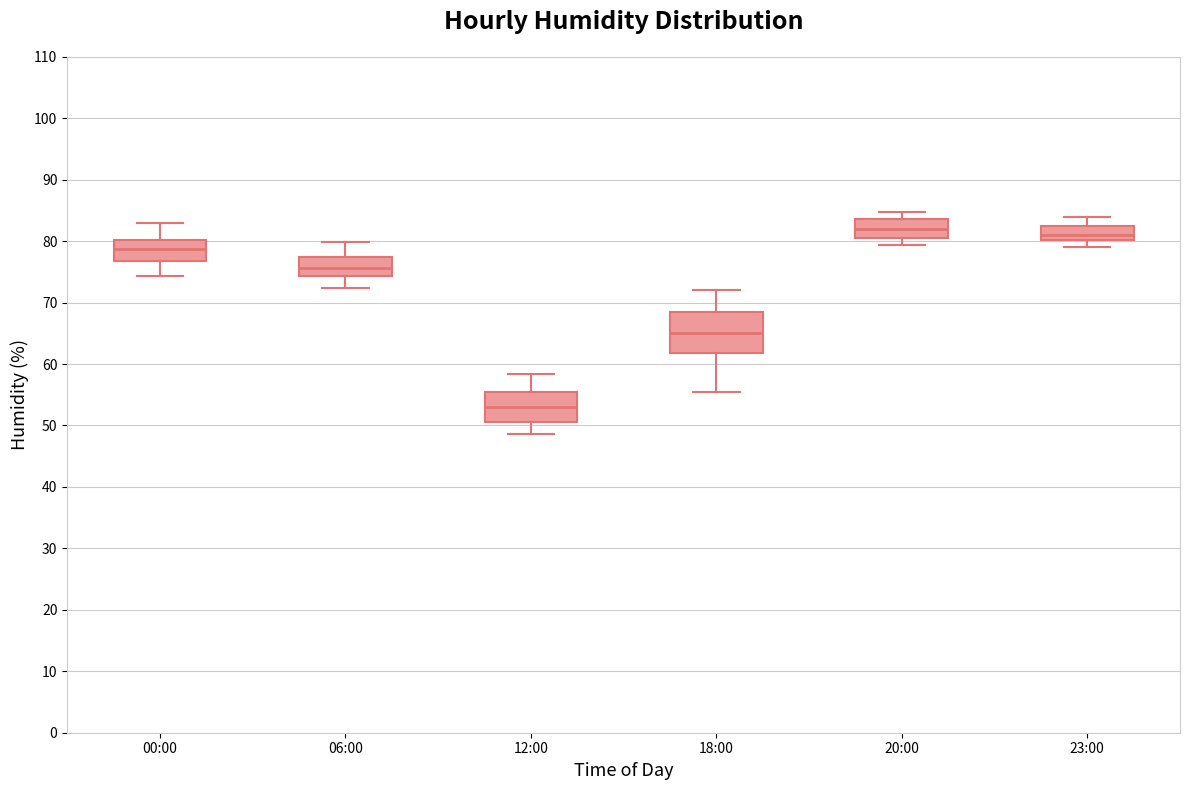

Which box is the tallest, from its lower edge to its upper edge?

18:00